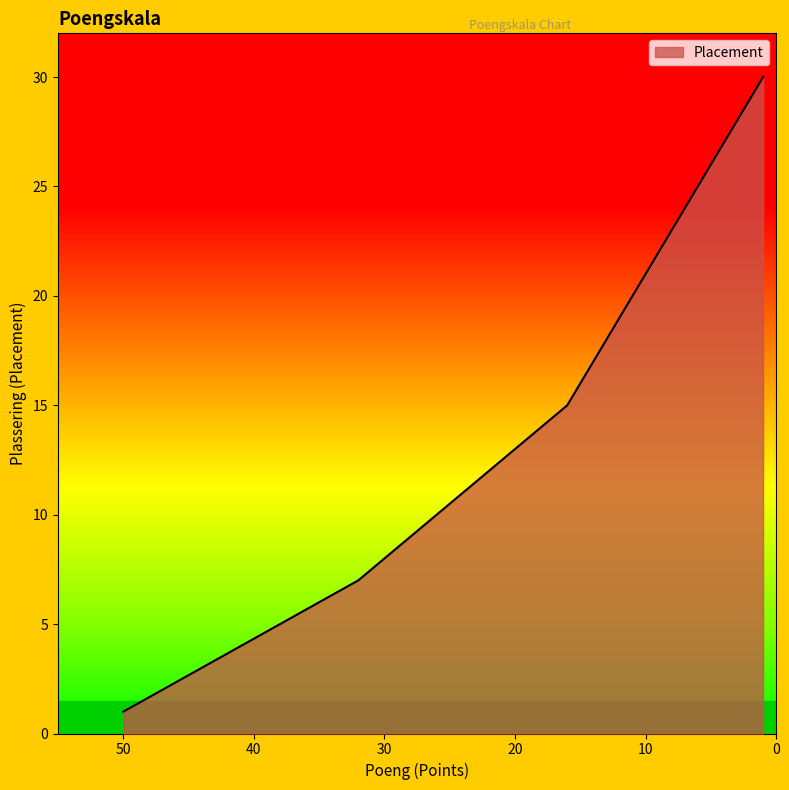

Reading left to right, what are all the values shown in this chart?

50=1	47=2	44=3	41=4	38=5	35=6	32=7	30=8	28=9	26=10	24=11	22=12	20=13	18=14	16=15	15=16	14=17	13=18	12=19	11=20	10=21	9=22	8=23	7=24	6=25	5=26	4=27	3=28	2=29	1=30